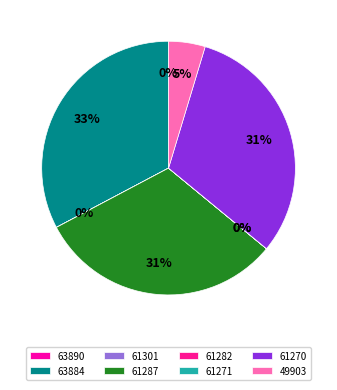

Does 61271 represent more than half of the total?

No